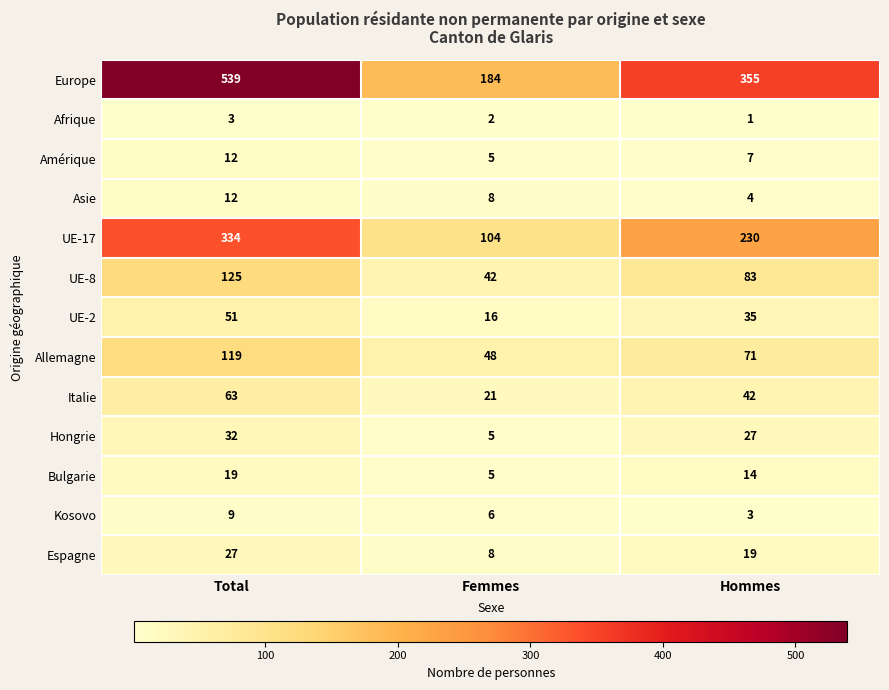

Which series changed the most between Femmes and Hommes?

Europe